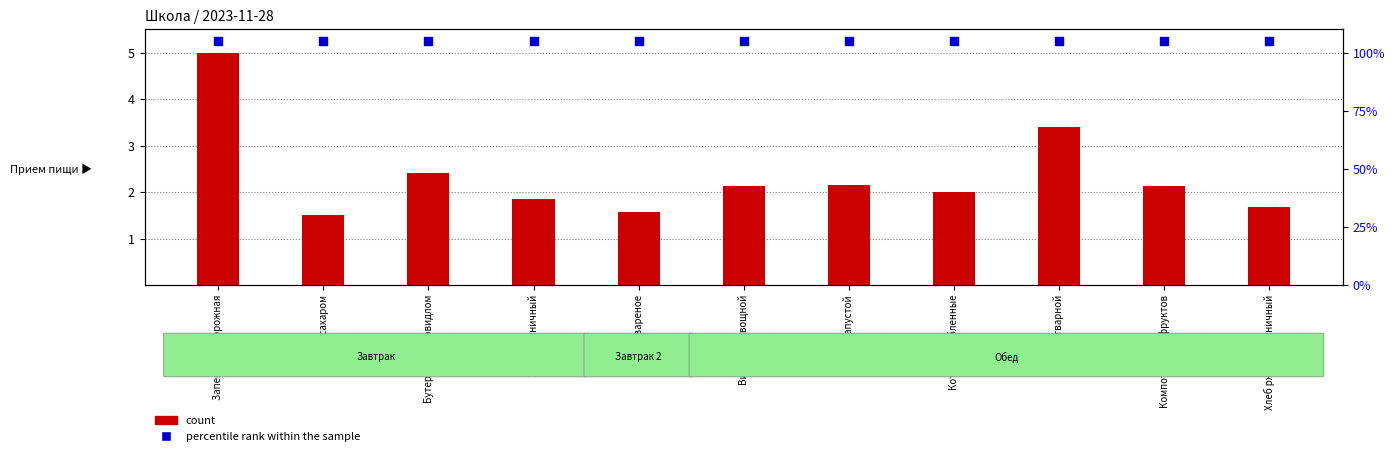

Which series reaches the minimum Y coordinate?

count